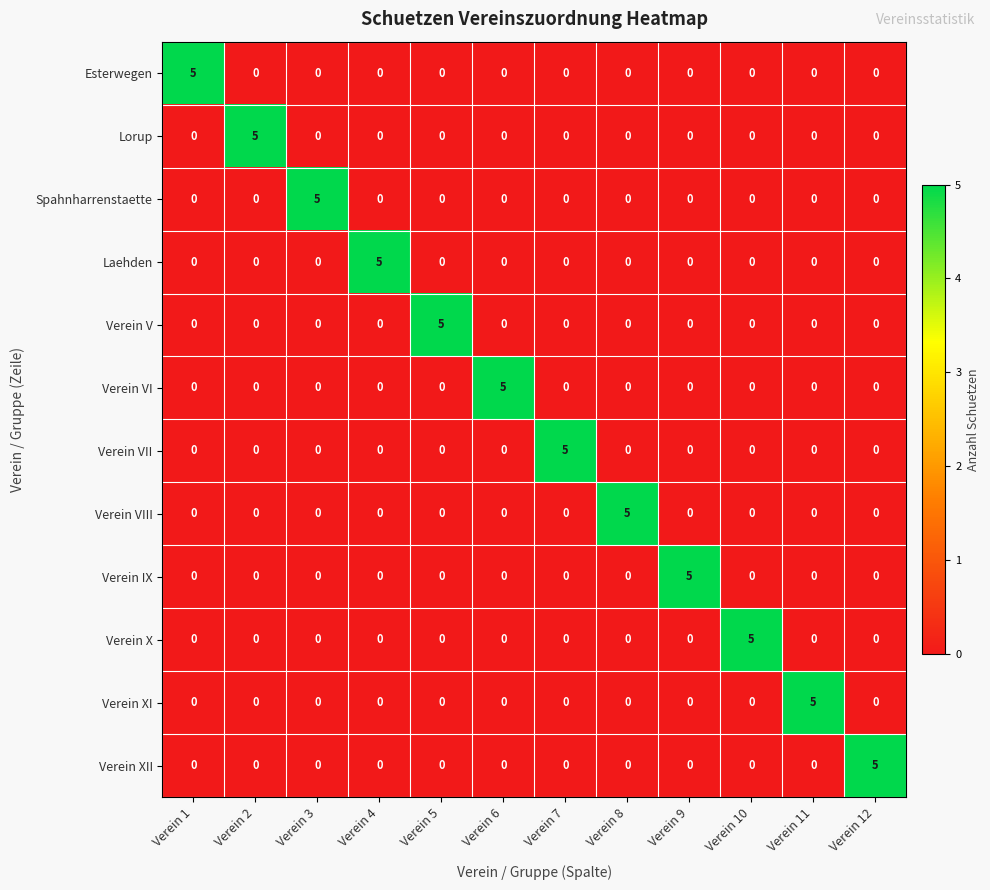

The value of Verein VI at Verein 7 is 0. True or false?

True